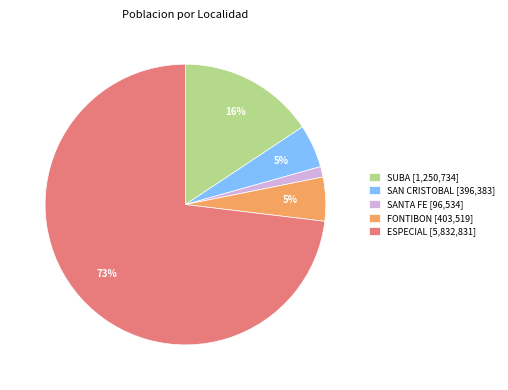

To the nearest percent, what percentage of the pie is ESPECIAL?

73%